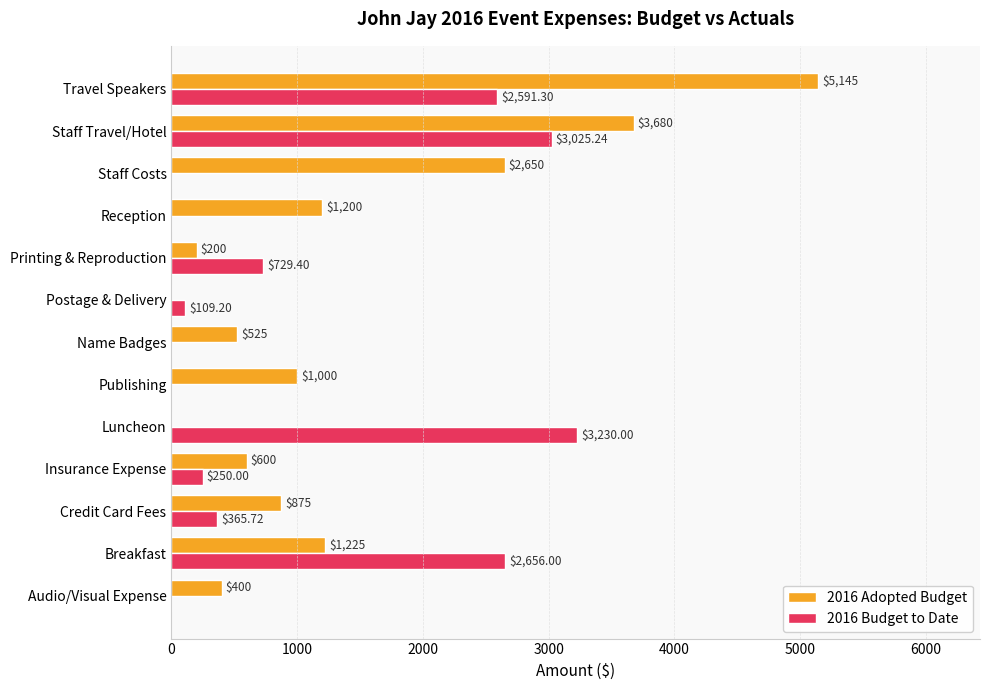

What is the sum of all 2016 Adopted Budget values?

17500.0